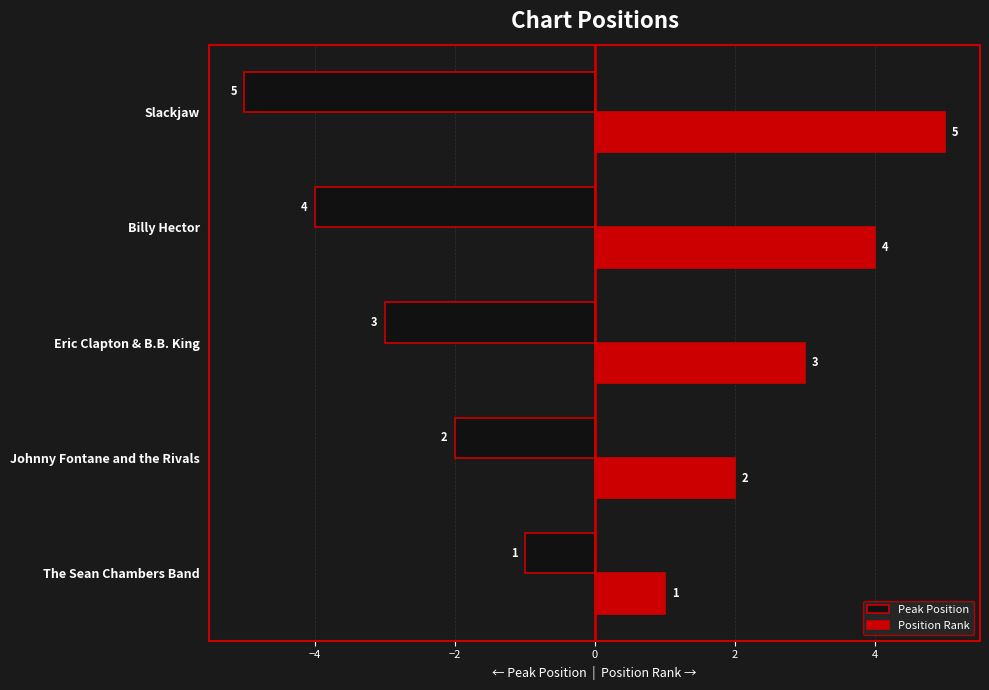

What are all the series names shown in the legend?

Peak Position, Position Rank